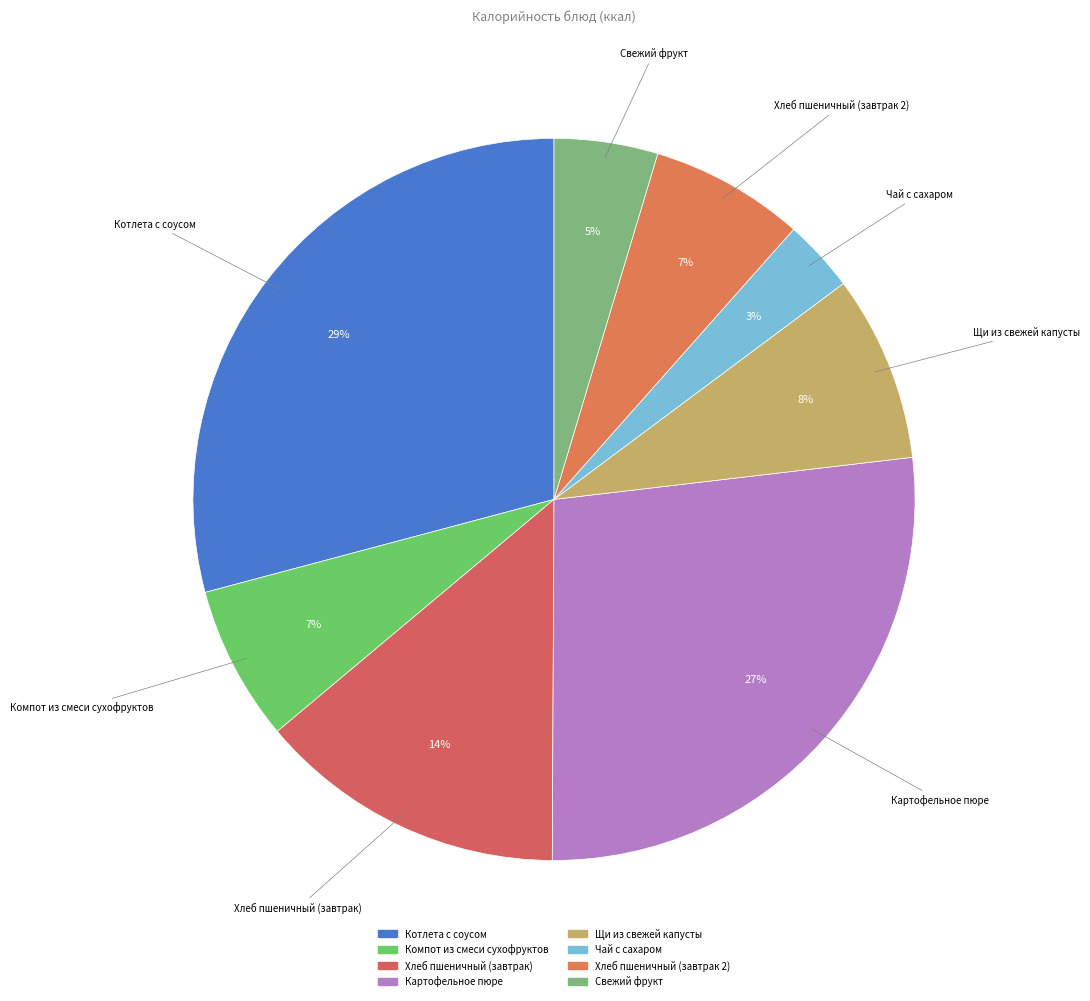

To the nearest percent, what is the average slice percentage?

12%